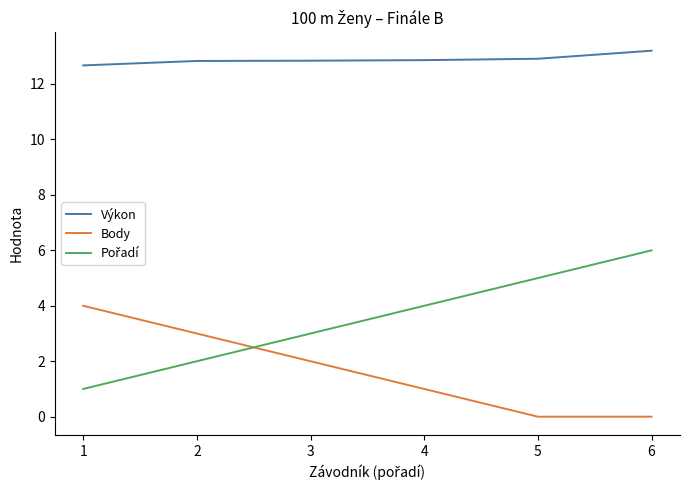

At which category does the chart reach its peak across all series?

6